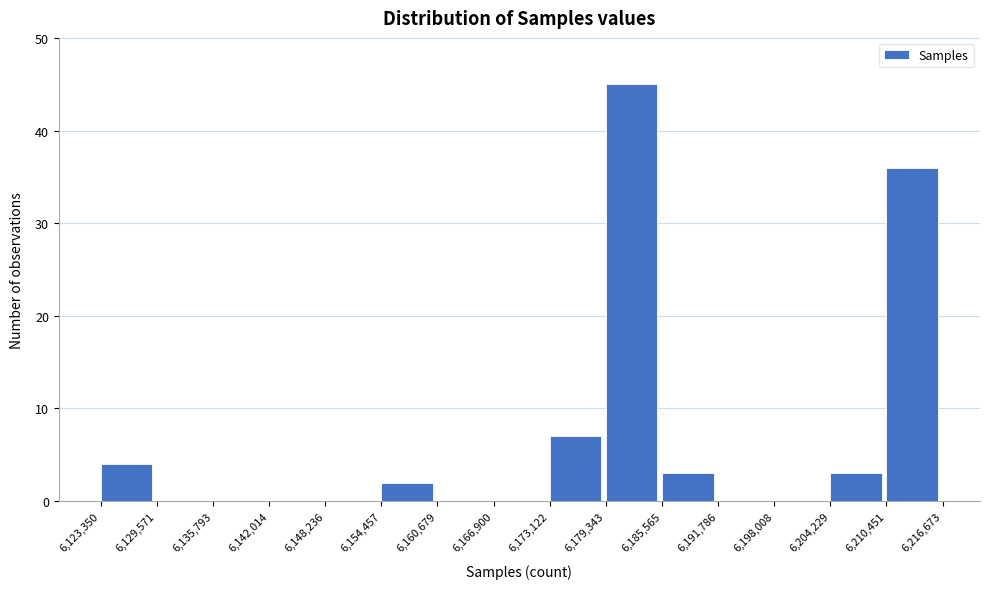

Reading left to right, list every bar in this chart as the range it spans on the x-axis followed by its height. The values are not printed on the chart, so give them approximately, as read against the axis.

6,123,350 to 6,129,571: 4
6,129,571 to 6,135,793: 0
6,135,793 to 6,142,014: 0
6,142,014 to 6,148,236: 0
6,148,236 to 6,154,457: 0
6,154,457 to 6,160,679: 2
6,160,679 to 6,166,900: 0
6,166,900 to 6,173,122: 0
6,173,122 to 6,179,343: 7
6,179,343 to 6,185,565: 45
6,185,565 to 6,191,786: 3
6,191,786 to 6,198,008: 0
6,198,008 to 6,204,229: 0
6,204,229 to 6,210,451: 3
6,210,451 to 6,216,673: 36